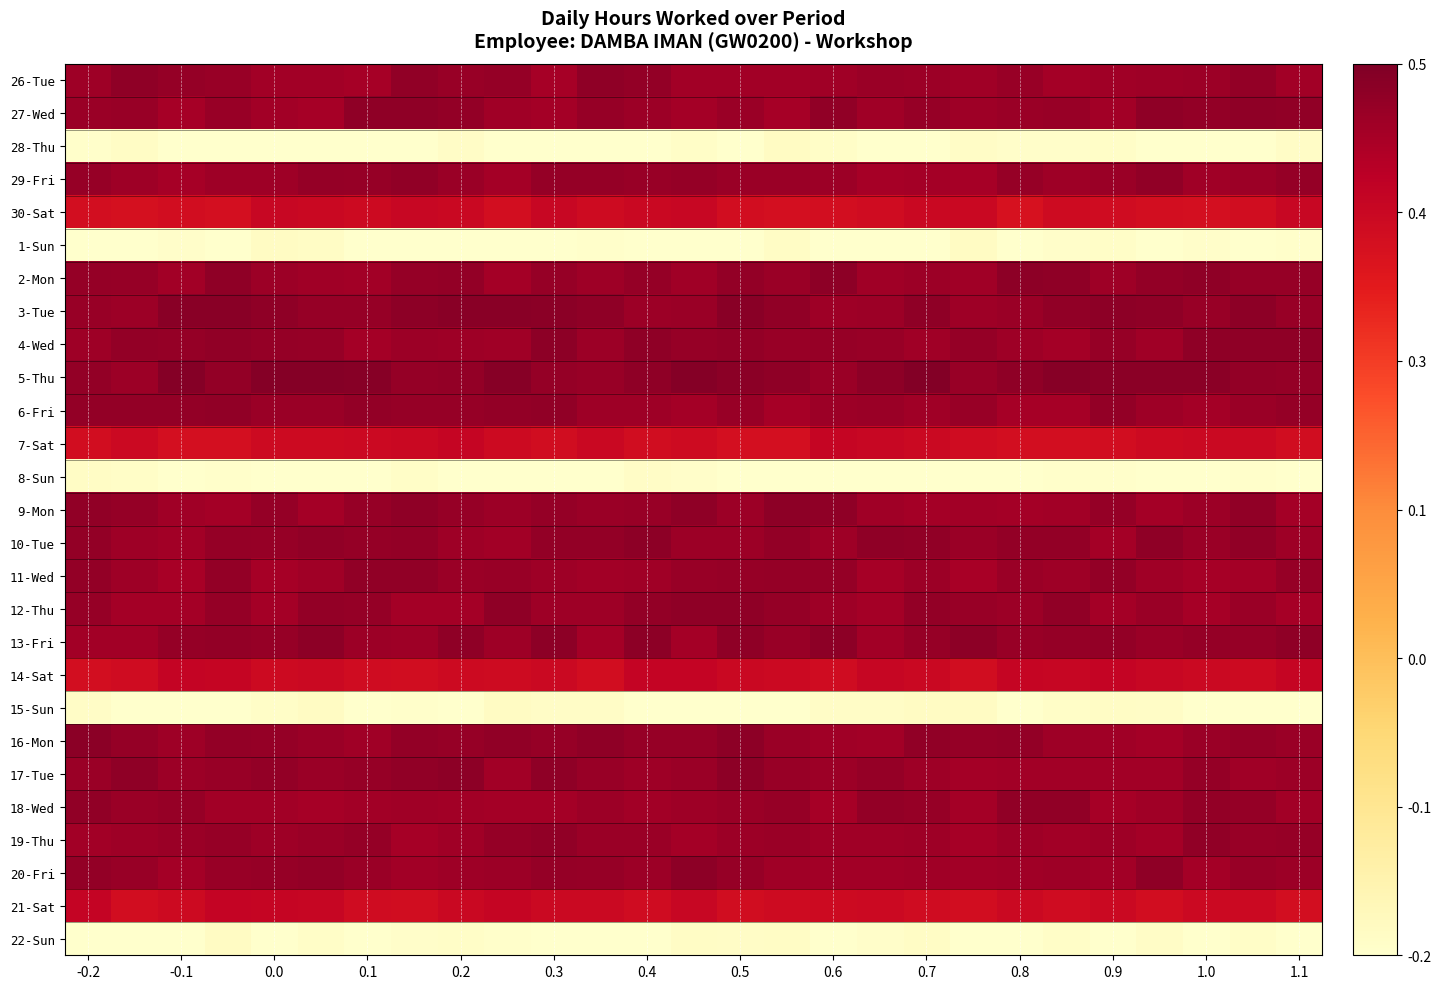

List the series in order of their peak value, lowest first.

8-Sun, 1-Sun, 28-Thu, 22-Sun, 15-Sun, 30-Sat, 7-Sat, 21-Sat, 14-Sat, 11-Wed, 19-Thu, 6-Fri, 29-Fri, 18-Wed, 27-Wed, 26-Tue, 12-Thu, 4-Wed, 10-Tue, 9-Mon, 20-Fri, 17-Tue, 2-Mon, 13-Fri, 16-Mon, 3-Tue, 5-Thu